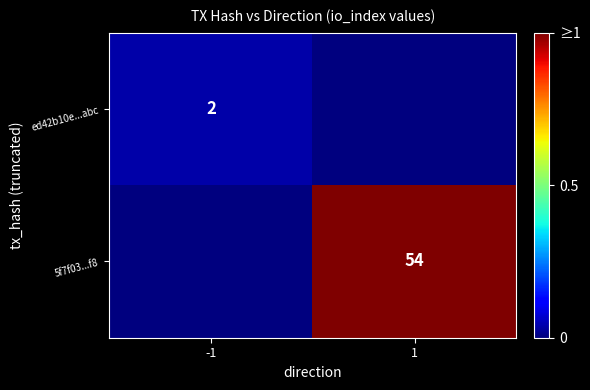

The value of 5f7f03...f8 at 1 is 26. True or false?

False